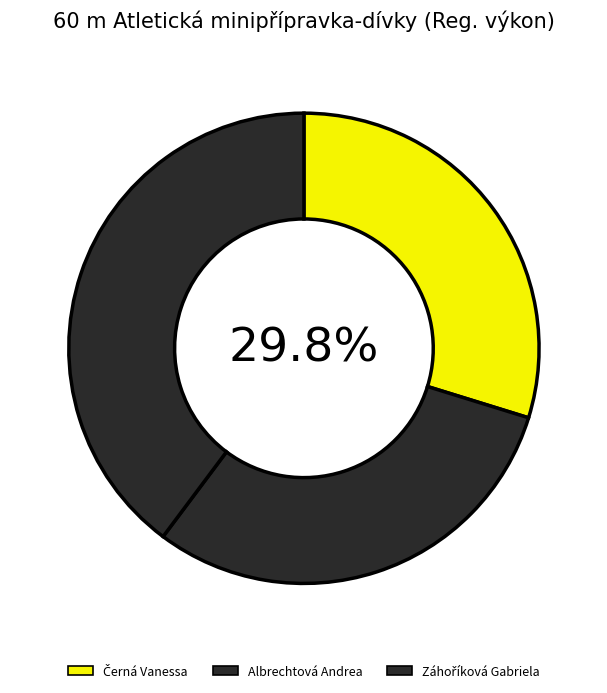

Is there any slice that represents more than half of the pie?

No